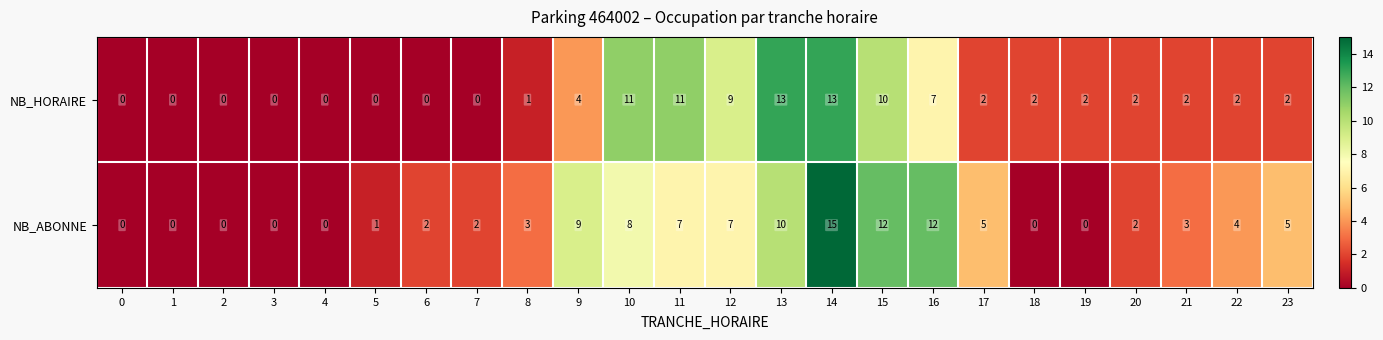

At which label is NB_HORAIRE closest to 6?

16